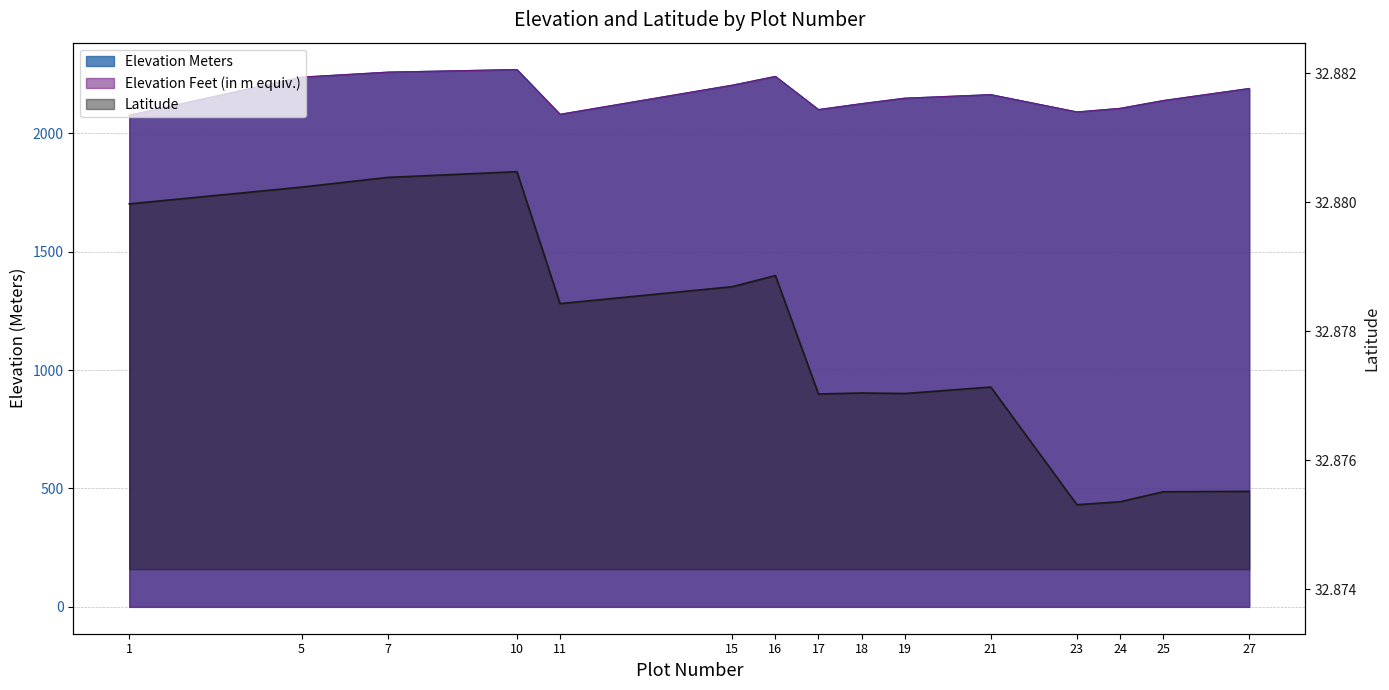

True or false: Elevation Feet and Elevation Meters intersect in this chart.

False